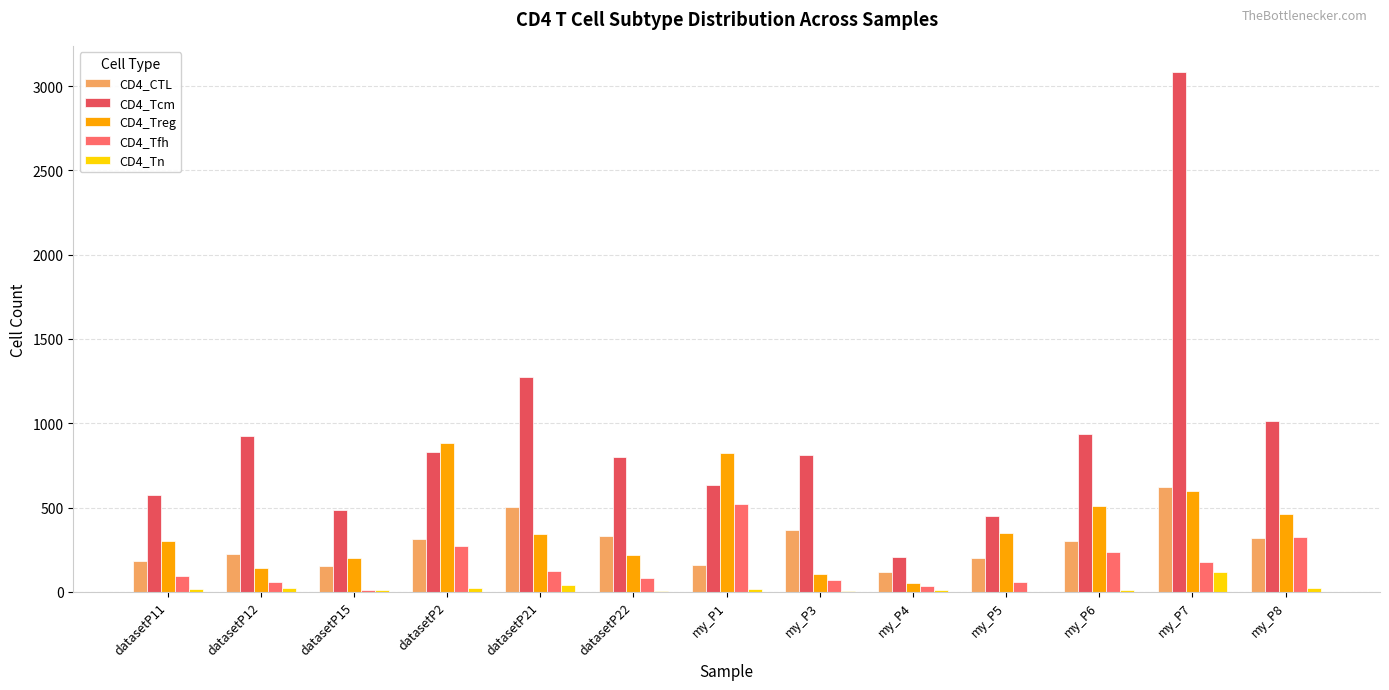

What value does the CD4_Tn series have at datasetP15, to the nearest 5?

10